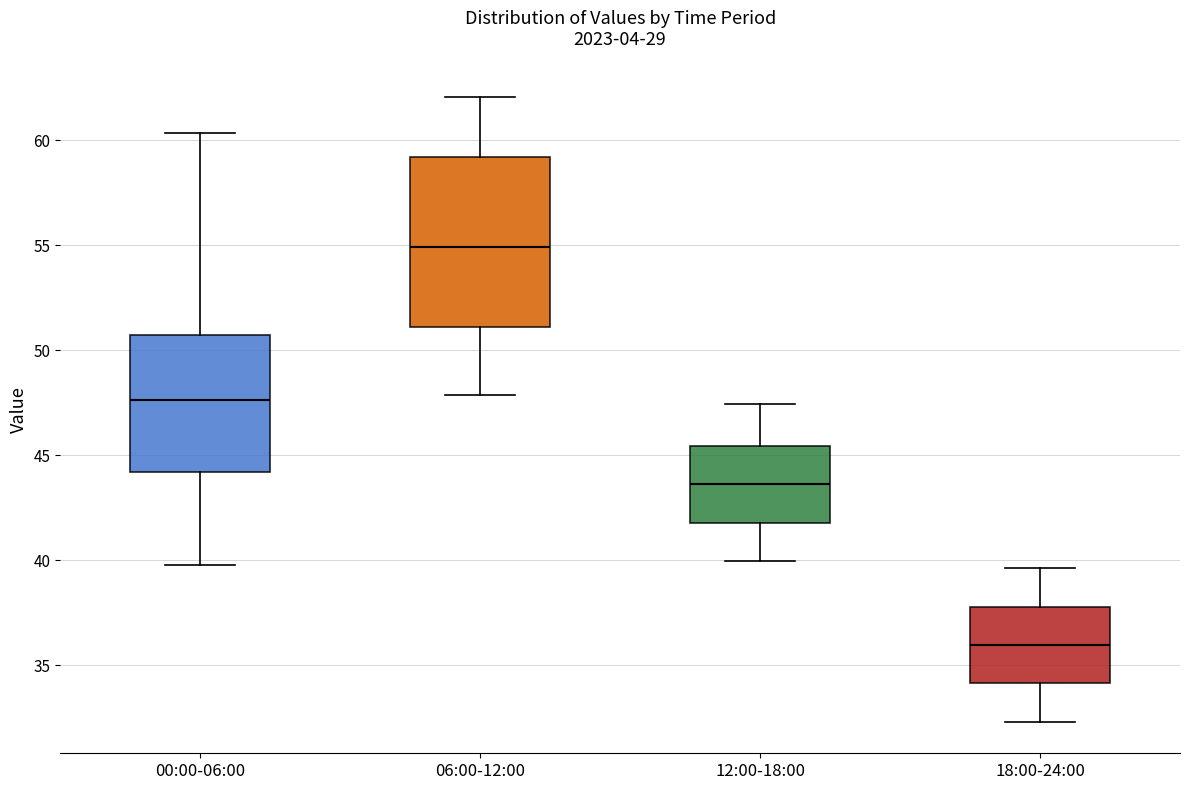

Which box is the tallest, from its lower edge to its upper edge?

06:00-12:00